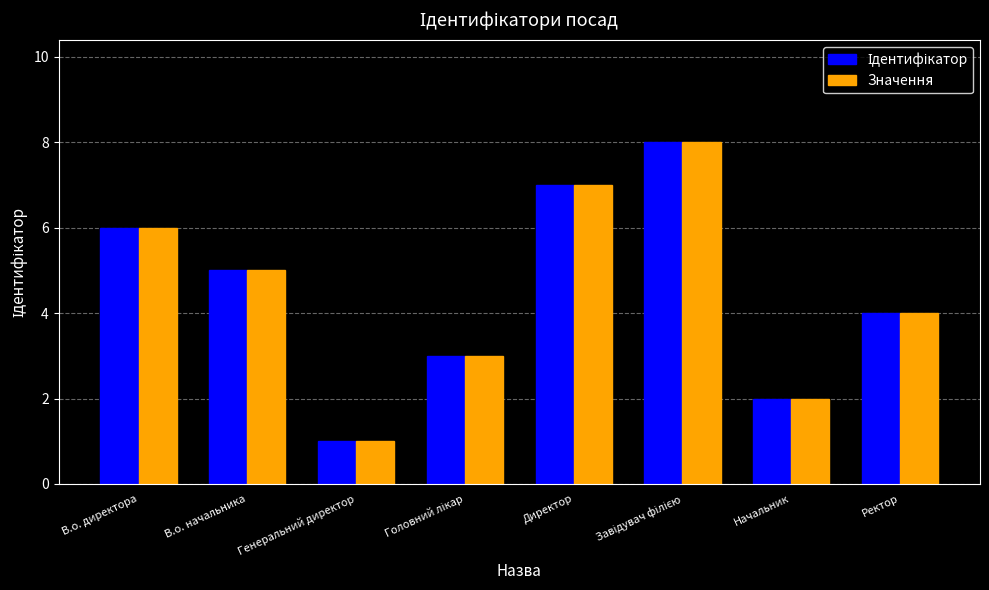

Count the number of data series in this chart.

2